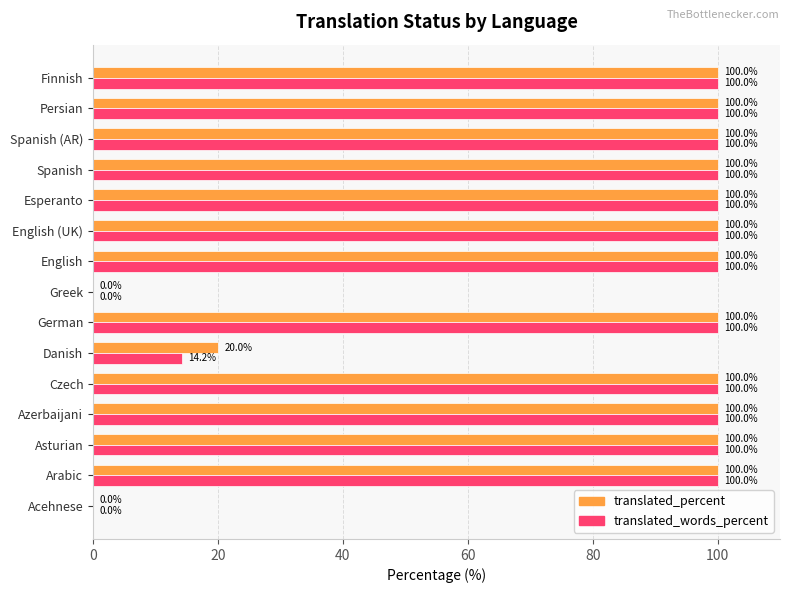

The translated_words_percent series shows 0.0 at Acehnese. True or false?

True